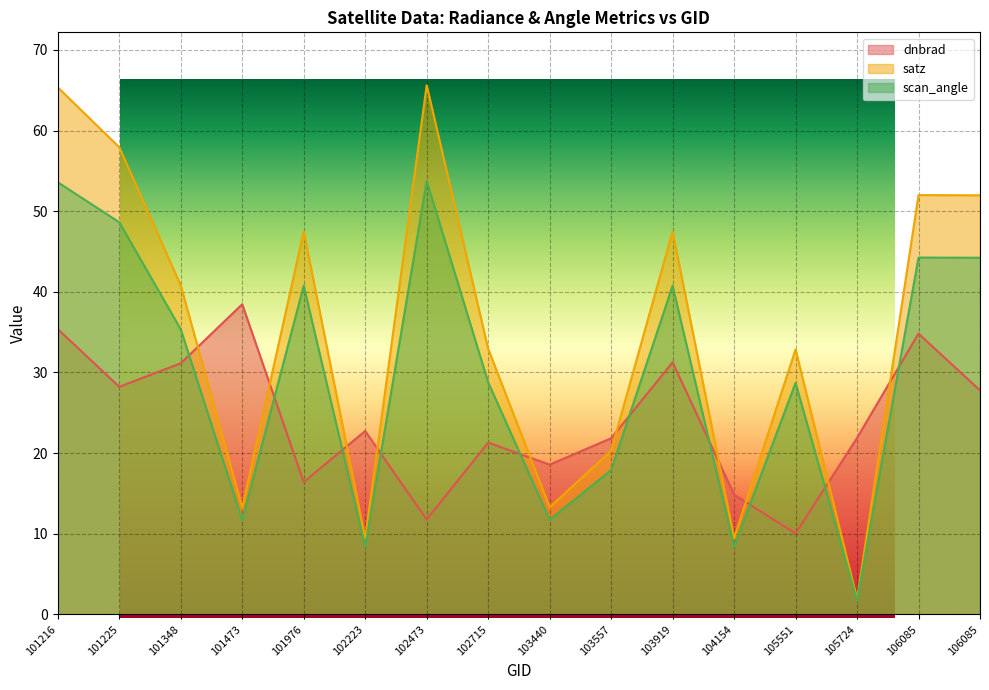

Reading left to right, what are all the values shown in this chart?

dnbrad: 35.4	28.2	31.1	38.5	16.4	22.7	11.8	21.3	18.6	21.8	31.3	14.9	10.0	21.9	34.8	27.8
satz: 65.4	57.9	40.8	13.2	47.5	9.4	65.6	32.9	13.3	20.3	47.5	9.5	32.9	1.9	52.0	52.0
scan_angle: 53.6	48.6	35.4	11.7	40.8	8.4	53.8	28.8	11.7	17.9	40.8	8.4	28.7	1.7	44.2	44.2